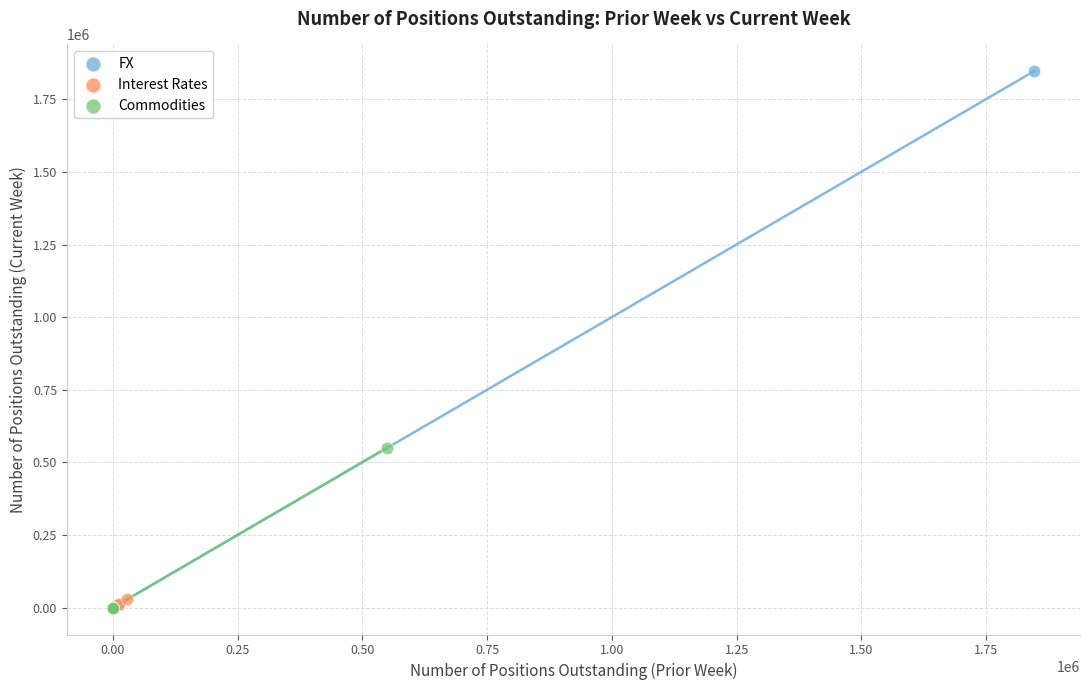

Which series has the largest Y range (max minus min)?

FX